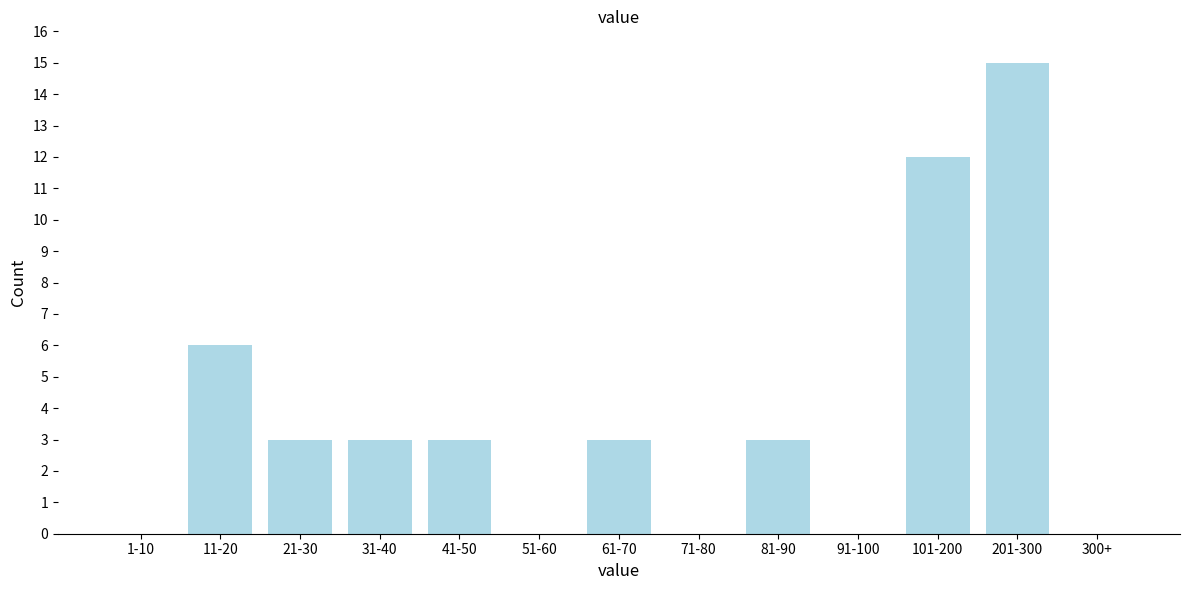

Reading left to right, list all the values displayed in this chart.

1-10=0	11-20=6	21-30=3	31-40=3	41-50=3	51-60=0	61-70=3	71-80=0	81-90=3	91-100=0	101-200=12	201-300=15	300+=0